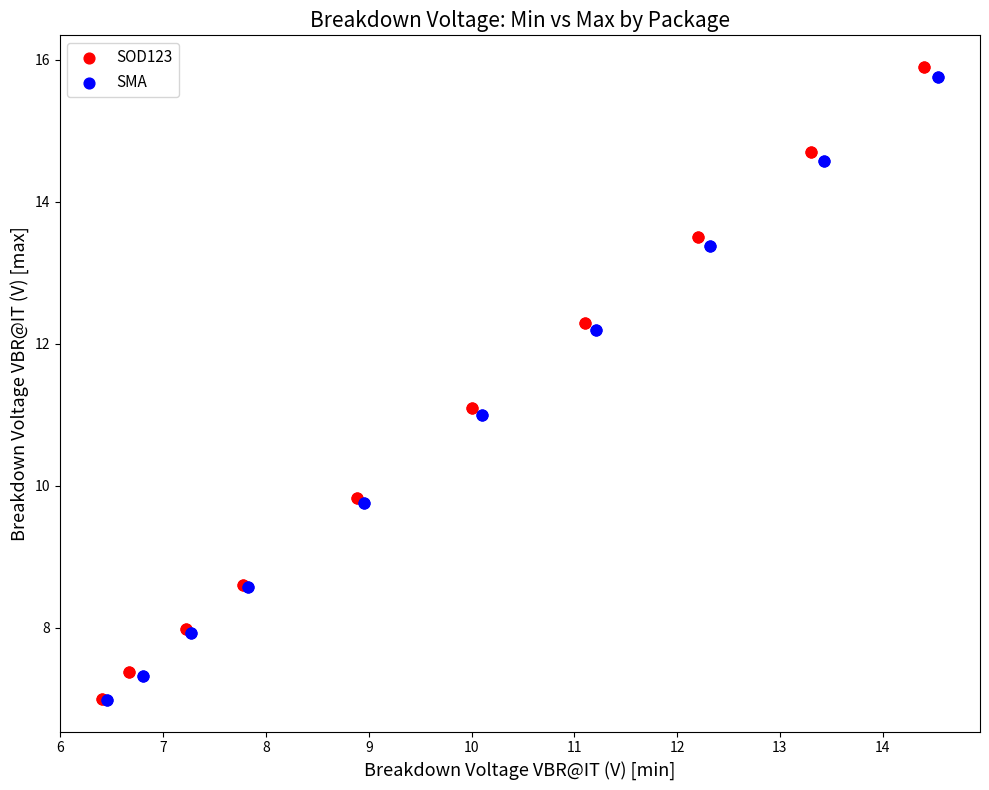

Which series has the widest spread of Y values?

SOD123